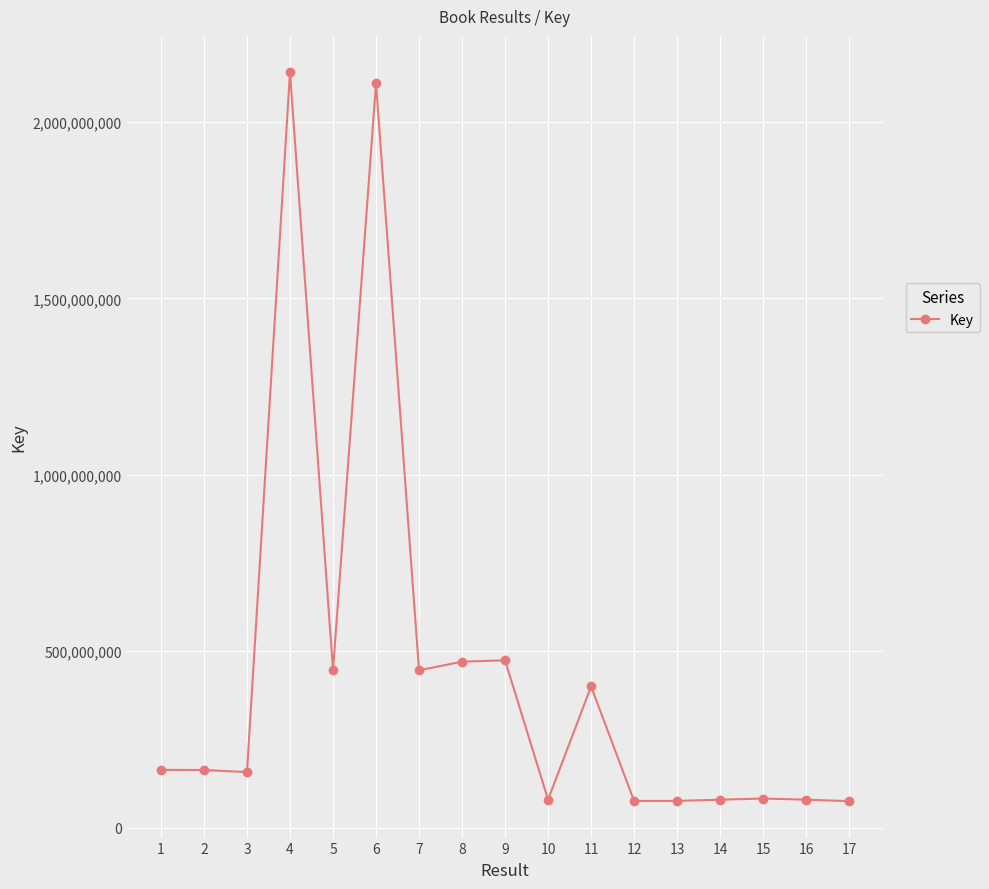

Is it true that the value at 1 is 67655073?

False